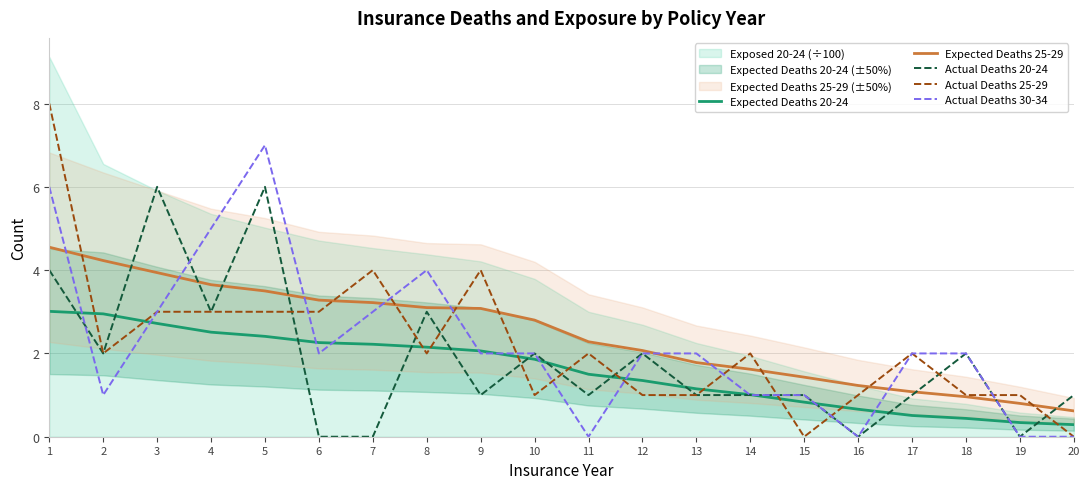

What is the sum of the Expected Deaths 20-24 values at 19 and 17?

0.9